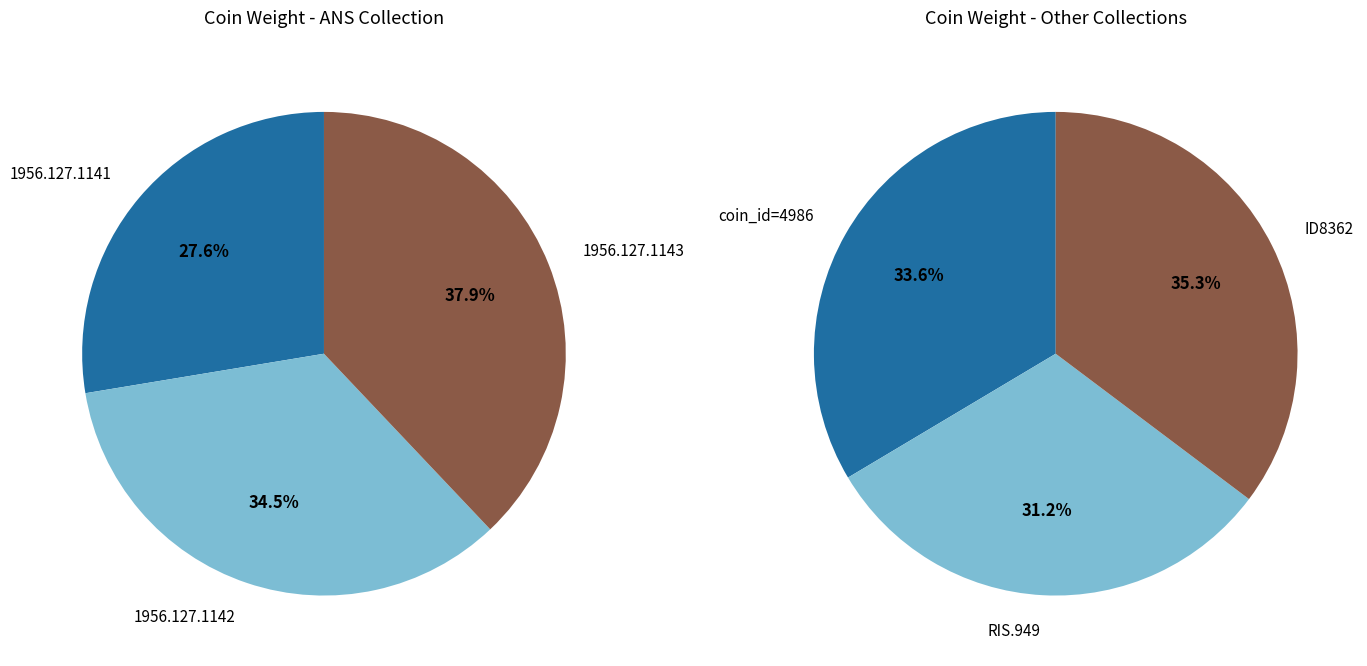

Is it true that coin_id=4986 is 9% of the pie?

False